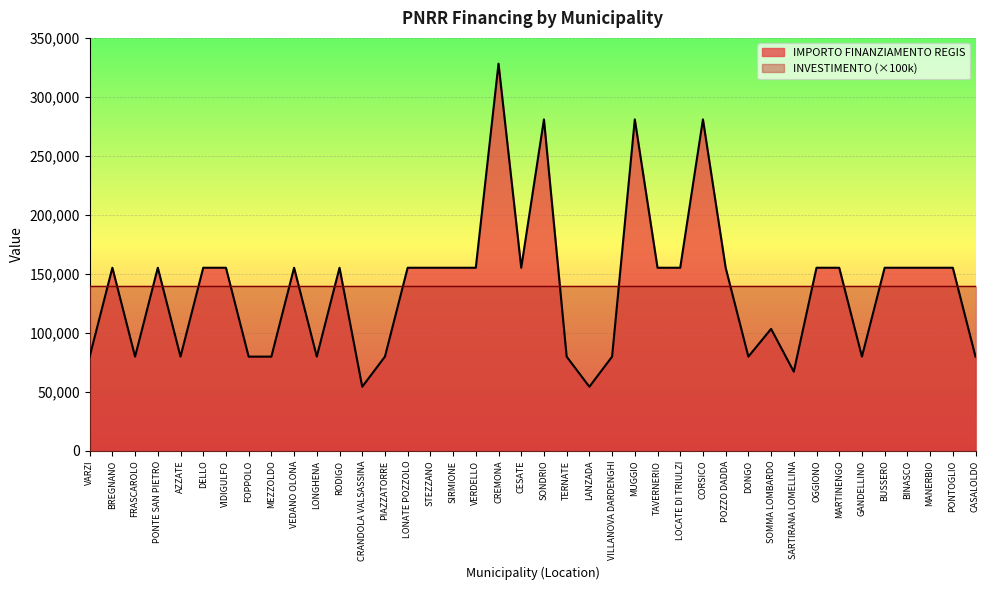

Rank the categories by value from highest to lowest.

CREMONA, SONDRIO, MUGGIO, CORSICO, BREGNANO, PONTE SAN PIETRO, DELLO, VIDIGULFO, VEDANO OLONA, RODIGO, LONATE POZZOLO, STEZZANO, SIRMIONE, VERDELLO, CESATE, TAVERNERIO, LOCATE DI TRIULZI, POZZO DADDA, OGGIONO, MARTINENGO, BUSSERO, BINASCO, MANERBIO, PONTOGLIO, SOMMA LOMBARDO, VARZI, FRASCAROLO, AZZATE, FOPPOLO, MEZZOLDO, LONGHENA, PIAZZATORRE, TERNATE, VILLANOVA DARDENGHI, DONGO, GANDELLINO, CASALOLDO, SARTIRANA LOMELLINA, CRANDOLA VALSASSINA, LANZADA